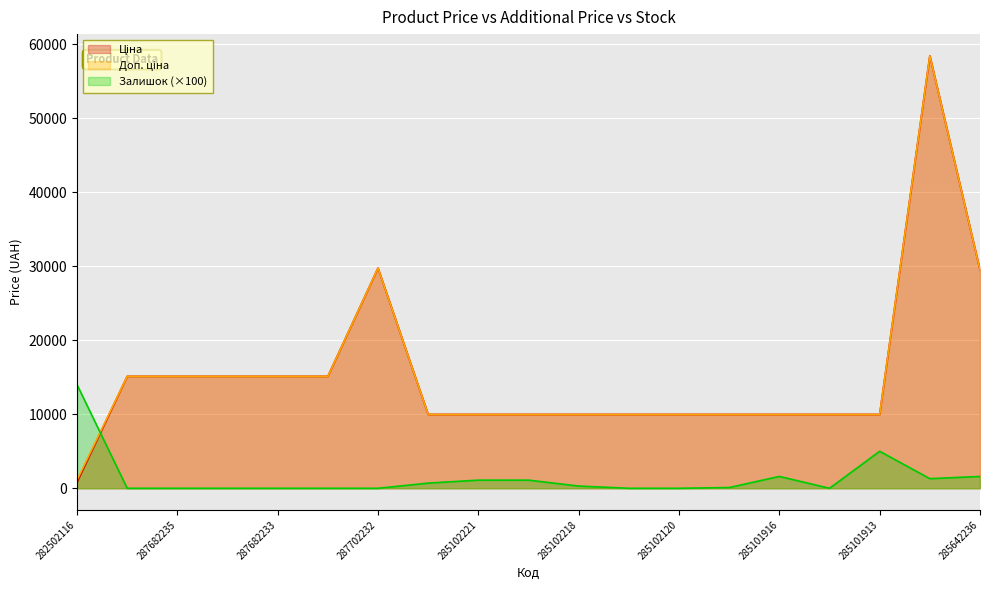

What is the label of the 11th point from the right?

285102221